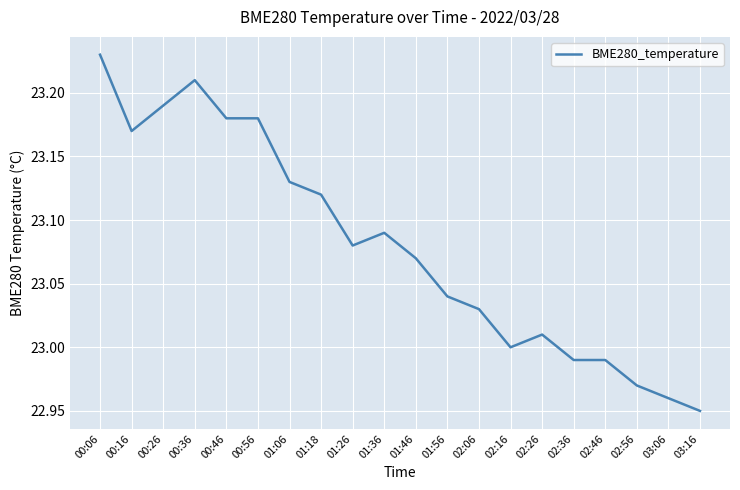

True or false: the data shows 9.9 at 02:06.

False